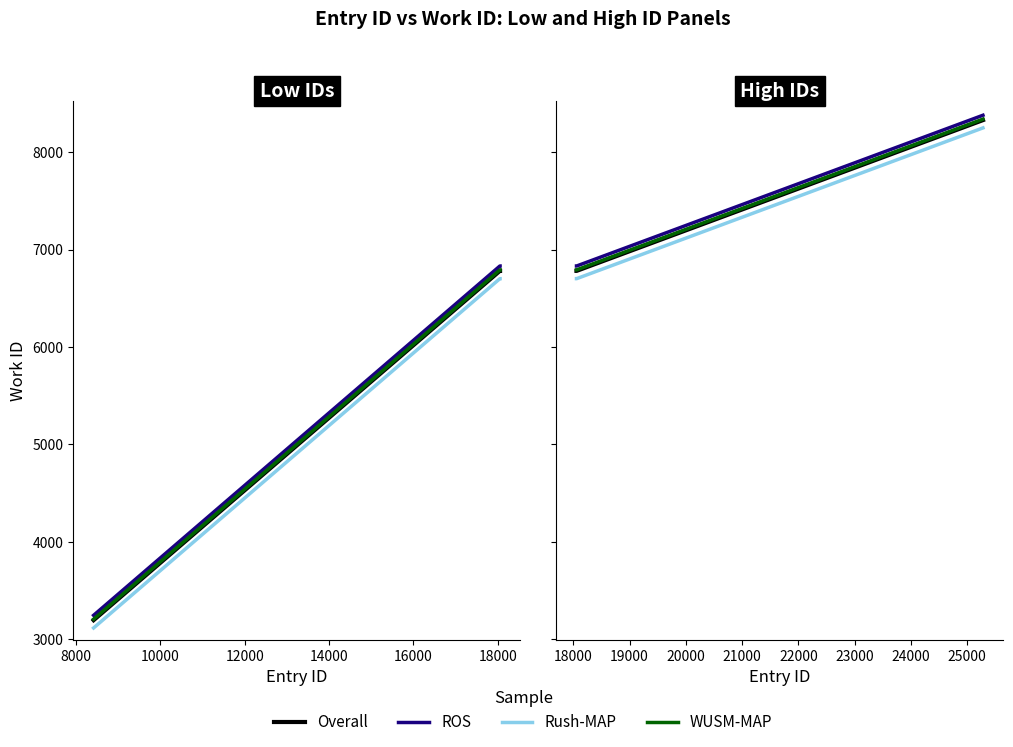

Which has a higher value, 6000 or 14000?

14000